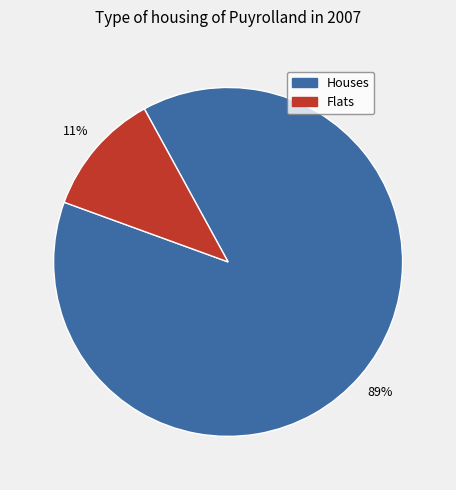

To the nearest percent, what is the average slice percentage?

50%